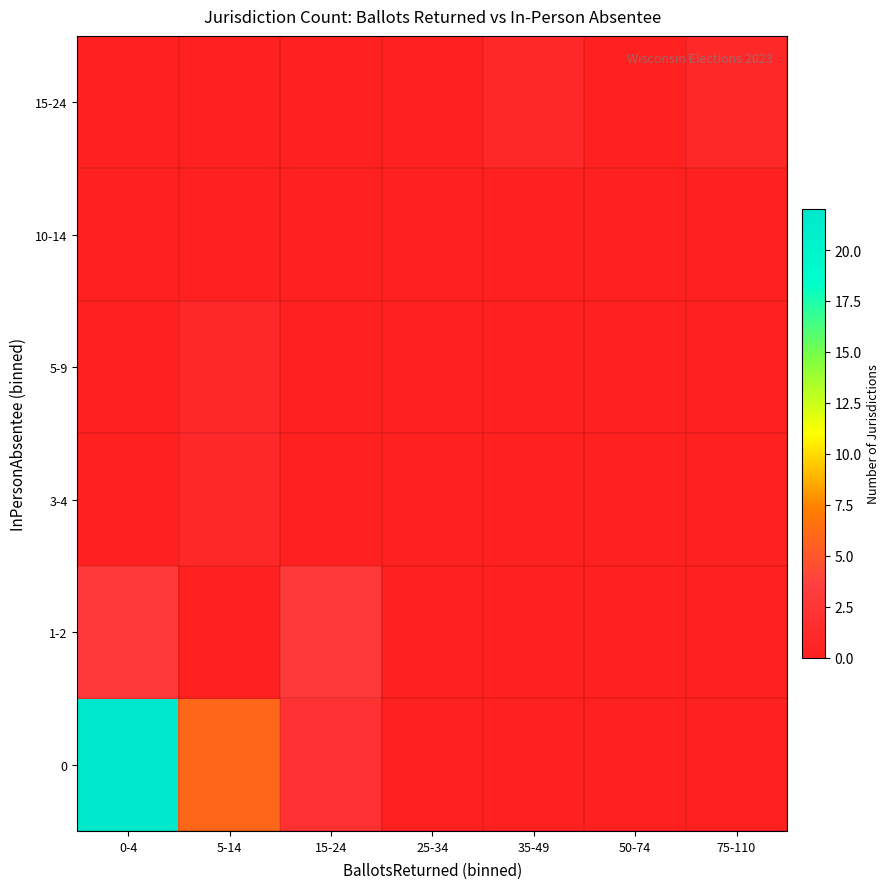

What is the difference between the highest and lowest values at 15-24?

3